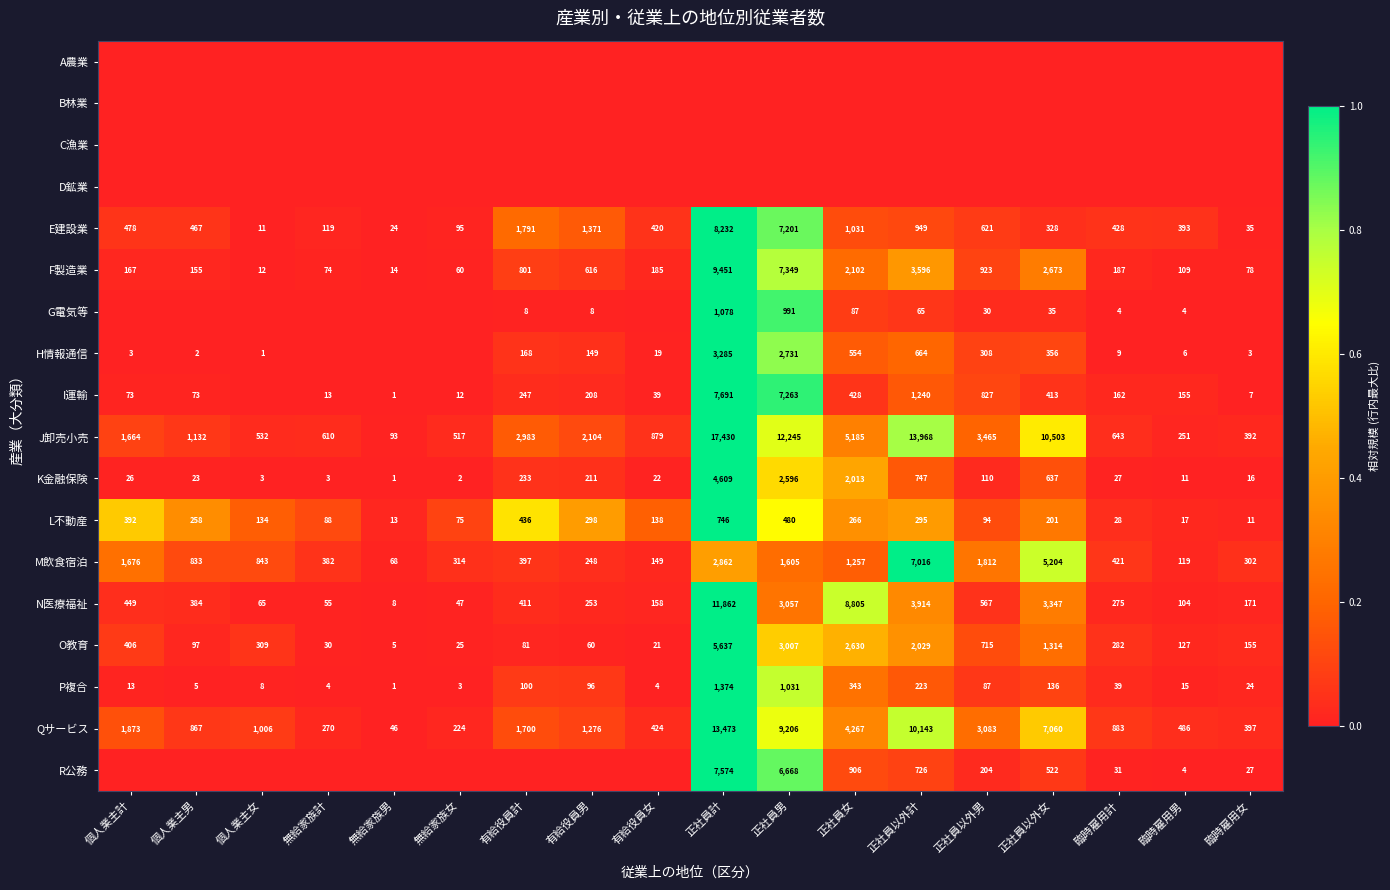

Is it true that E建設業 equals 684 at 有給役員女?

False